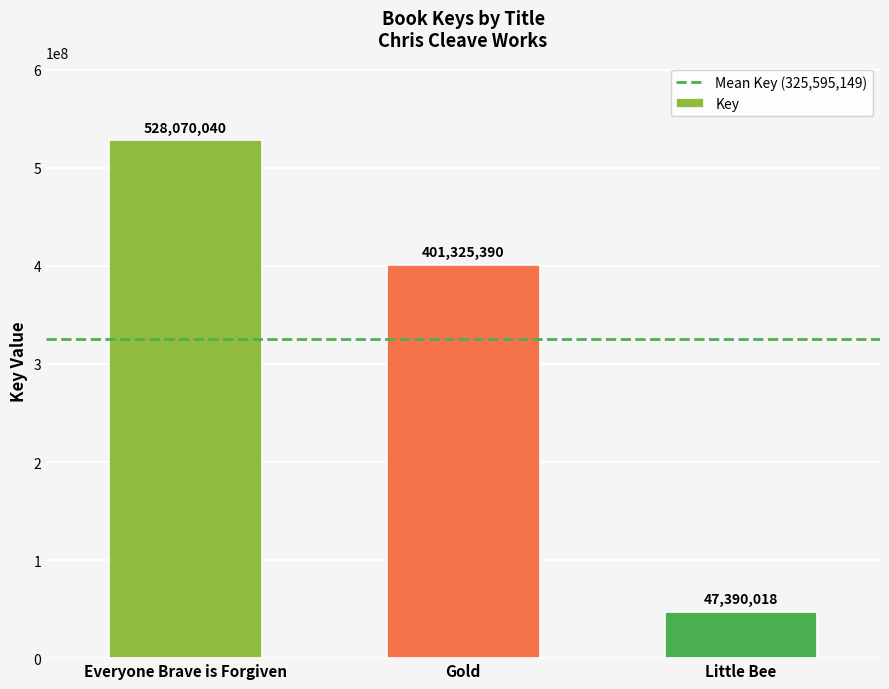

Rank the categories by value from highest to lowest.

Everyone Brave is Forgiven, Gold, Little Bee